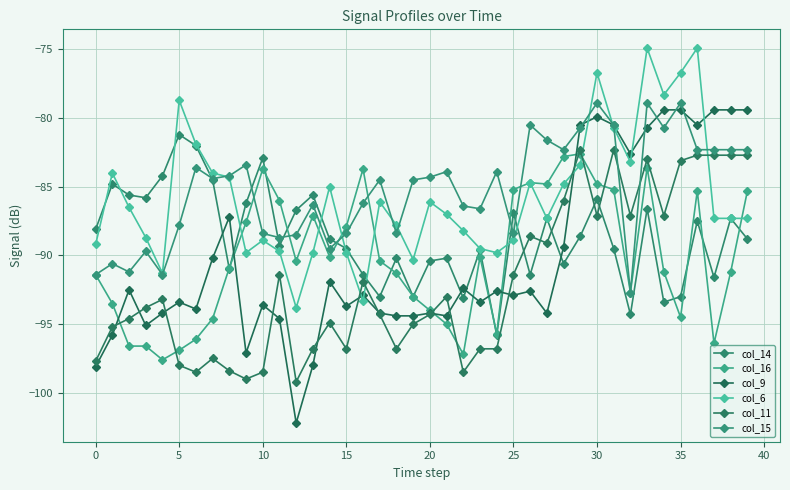

Which series has the largest total across all categories?

col_15